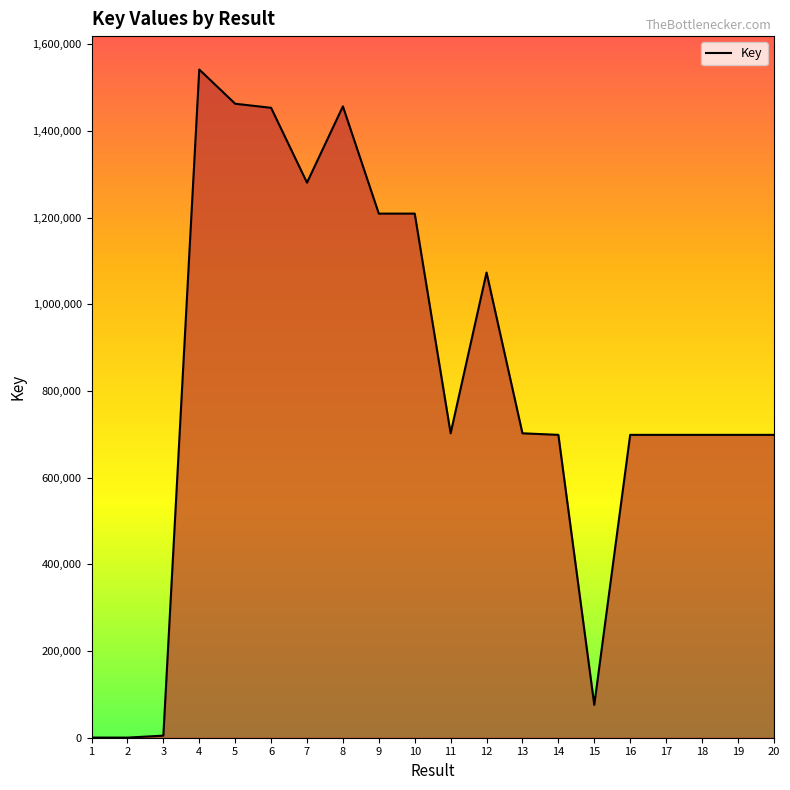

What is the maximum value shown in the chart?

1541732